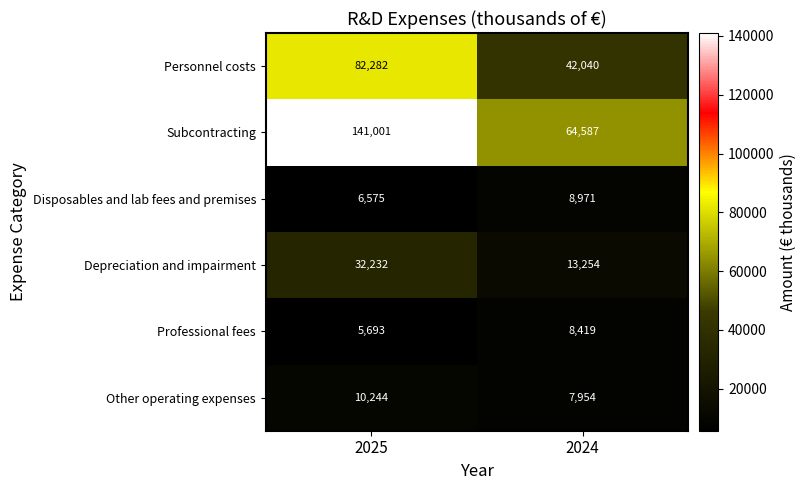

What is the total value across all series at 2025?

278027